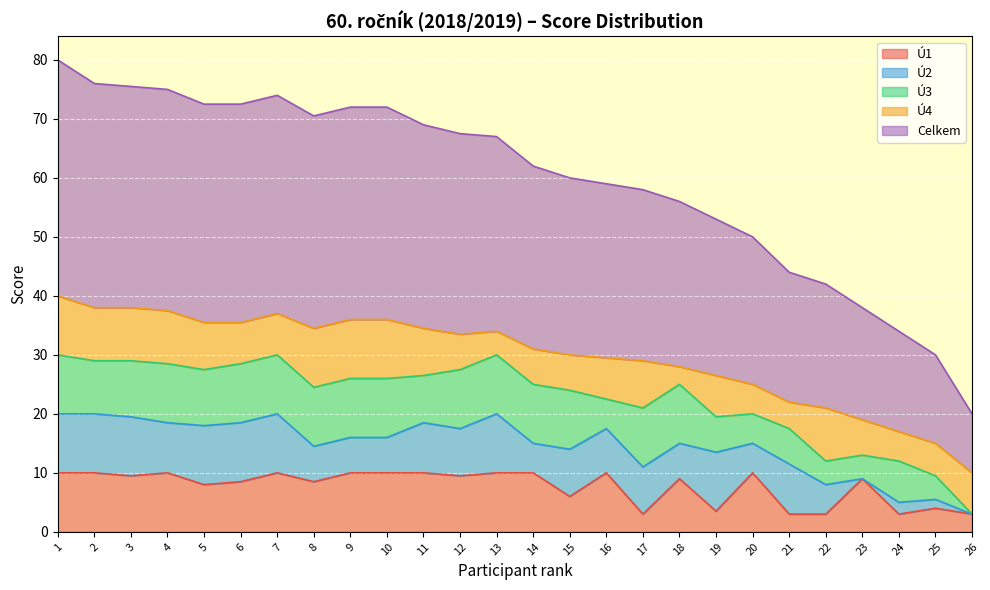

True or false: Celkem and Ú3 intersect in this chart.

False